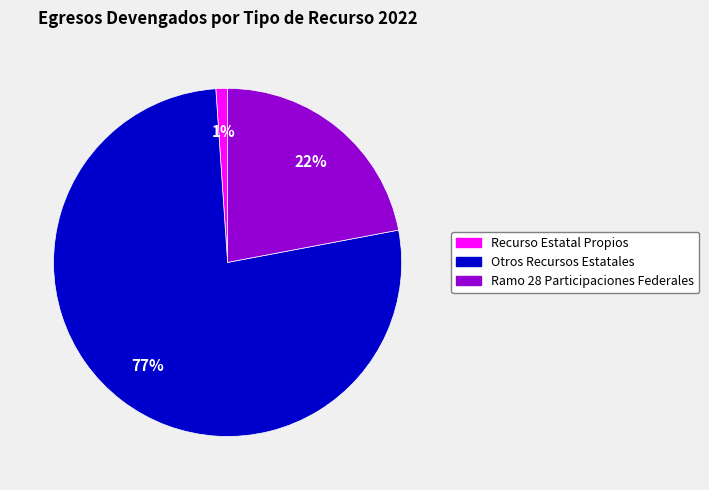

Rank the categories by value from lowest to highest.

Recurso Estatal Propios, Ramo 28 Participaciones Federales, Otros Recursos Estatales